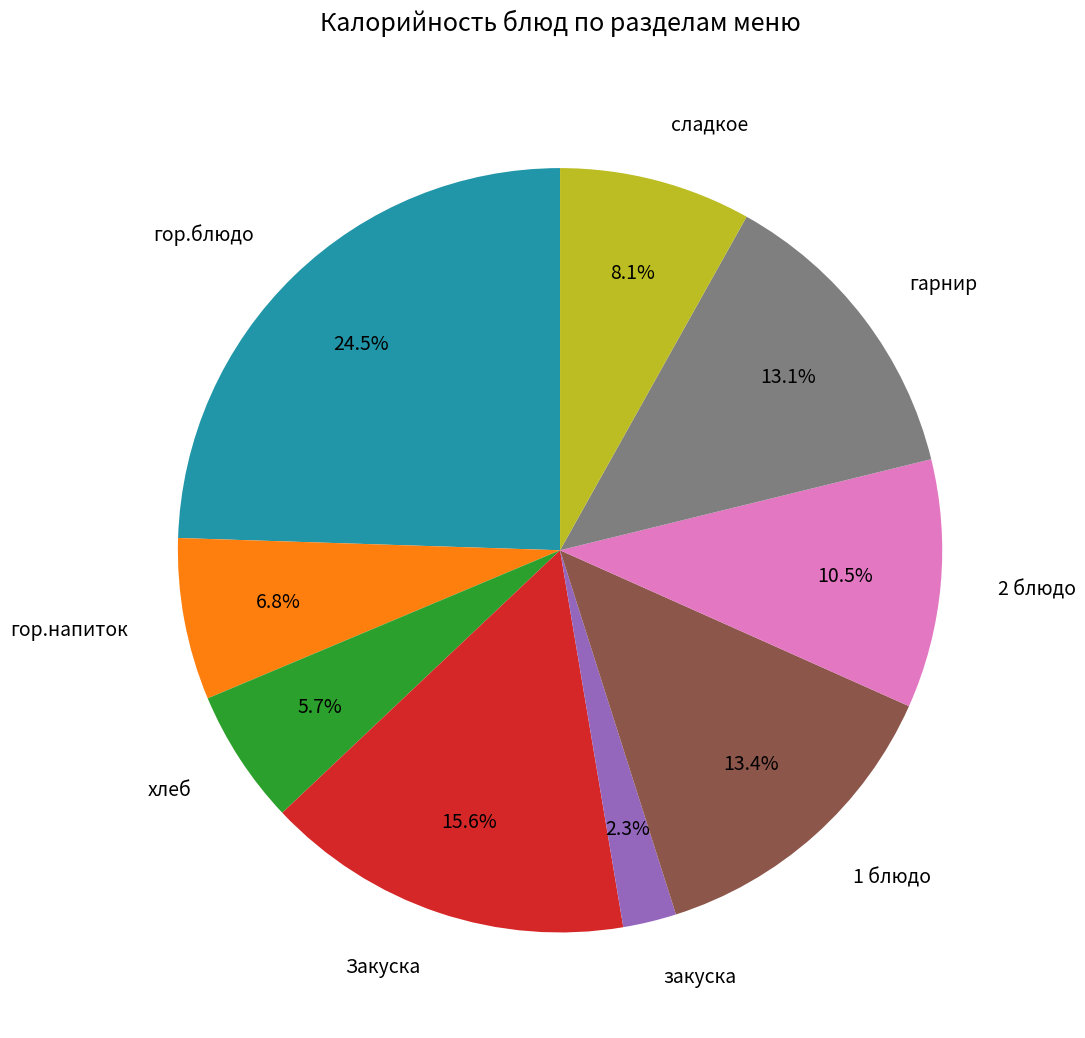

Is there any slice that represents more than half of the pie?

No